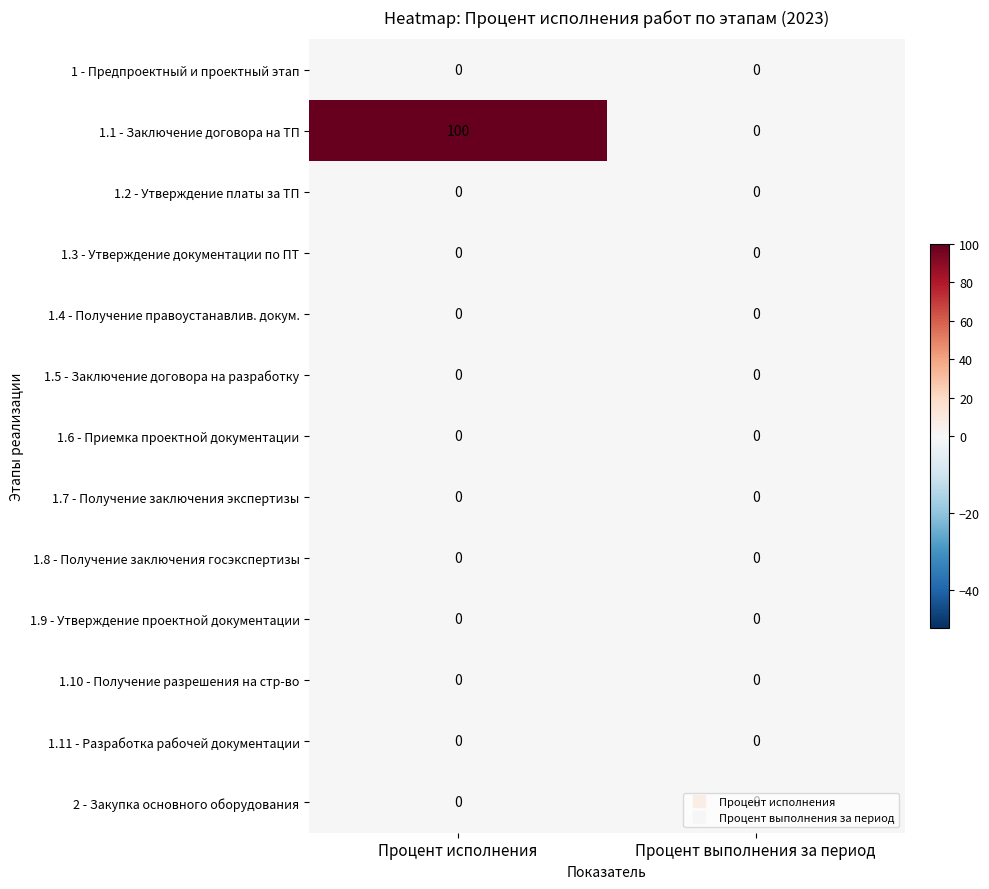

What is the greatest value displayed?

100